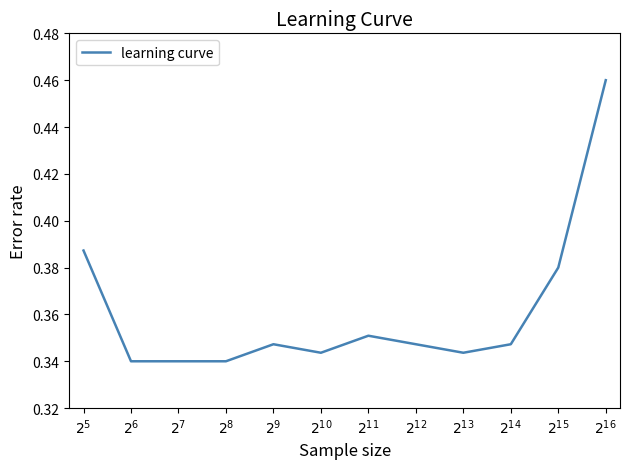

What is the sum of the values at $2^{11}$ and $2^{7}$?

0.7